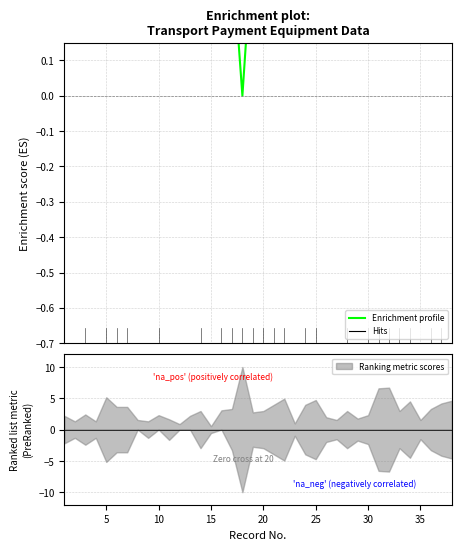

How many values are above zero?

37